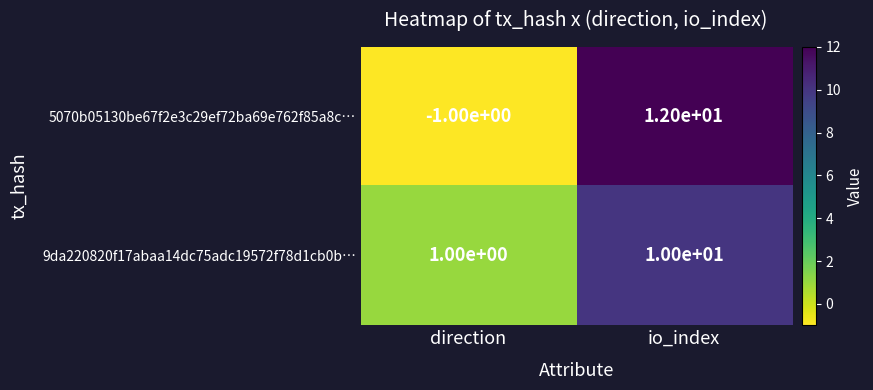

Which series has the widest spread of values?

5070b05130be67f2e3c29ef72ba69e762f85a8c…